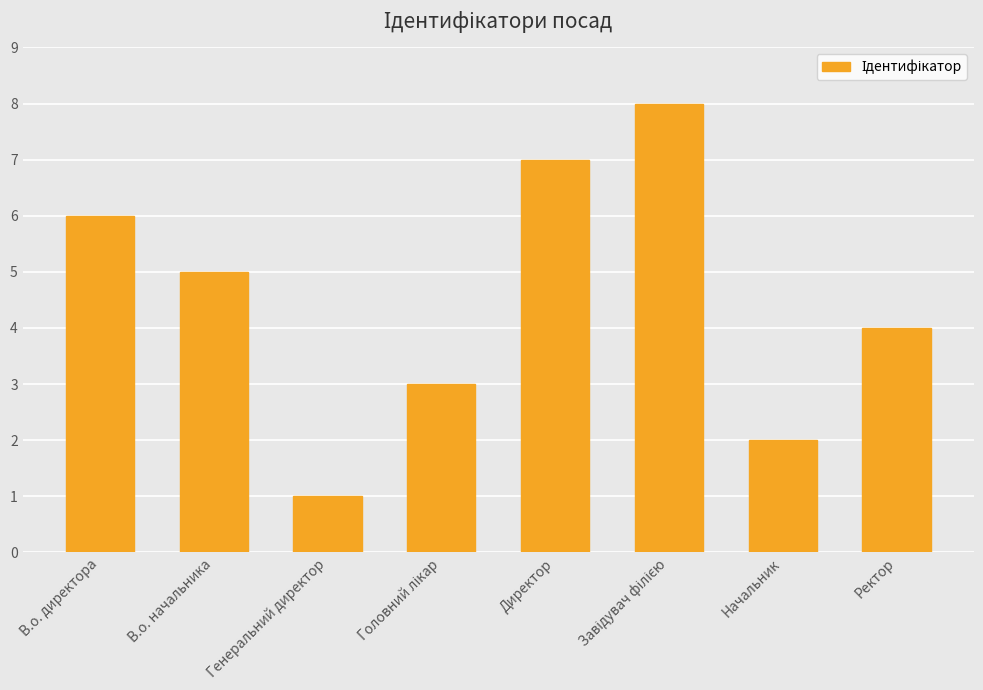

How many values are below 5?

4